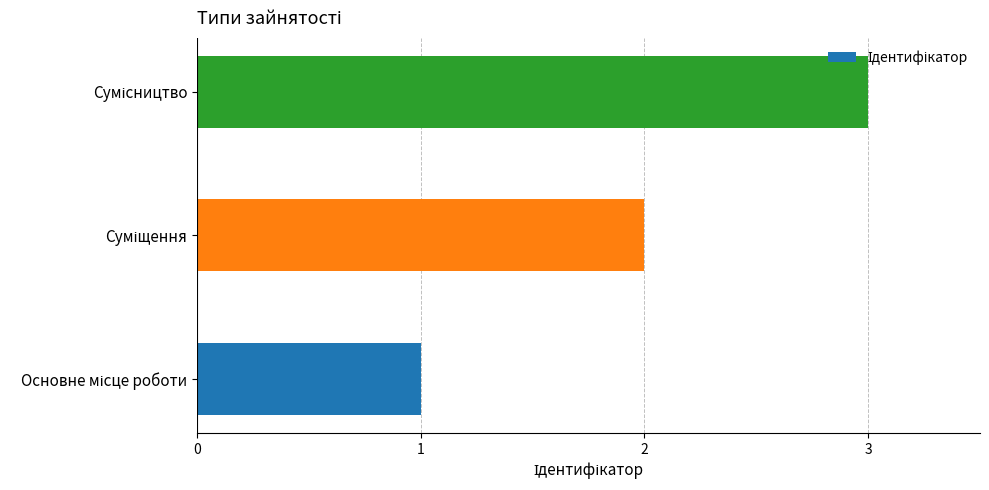

How many values are between 1 and 3?

3